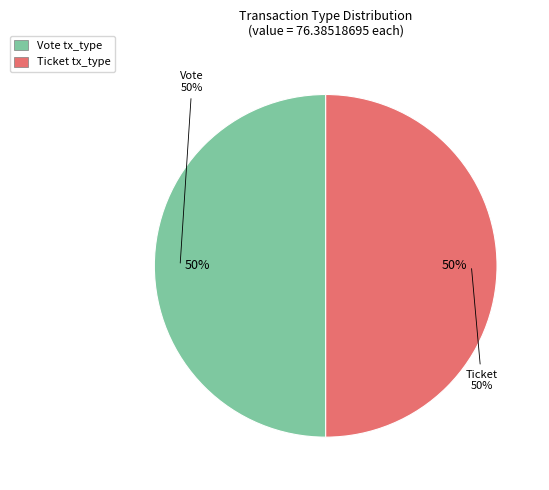

Between Ticket (io_index=0) and Vote (io_index=1), which is larger?

Vote (io_index=1)